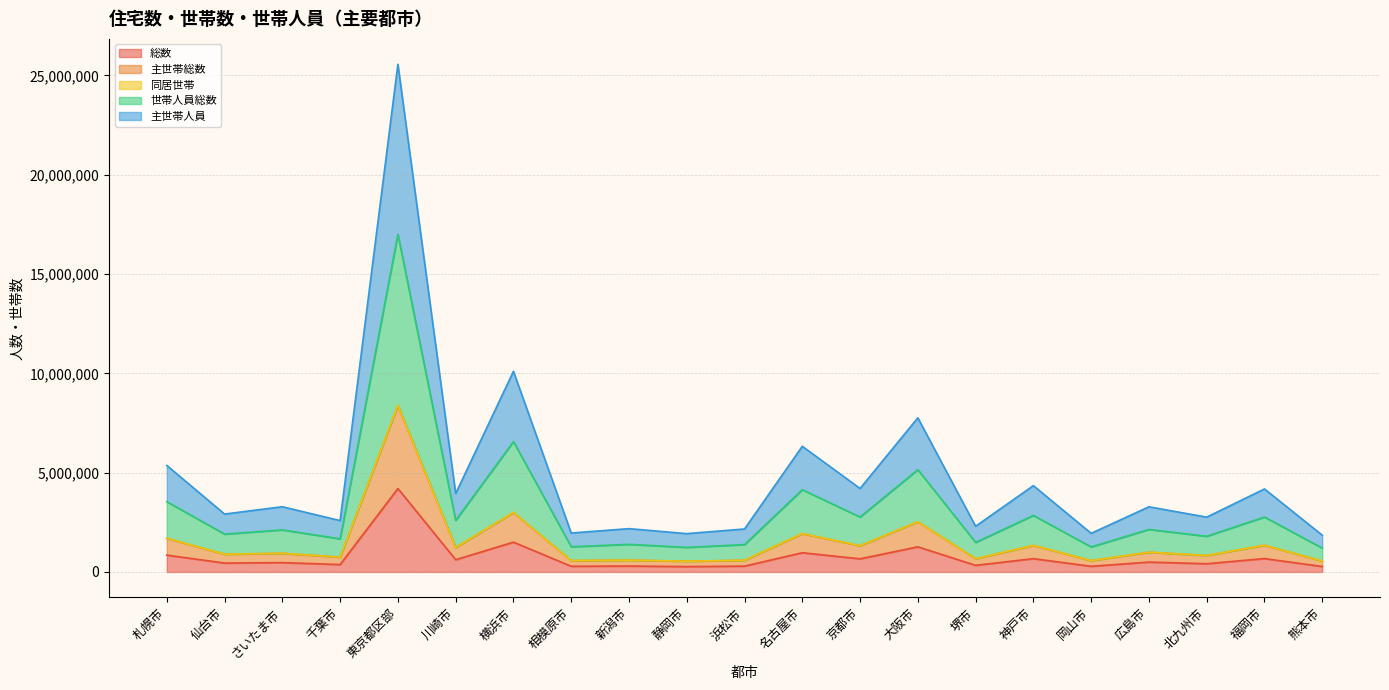

At which category is the sum across all series the highest?

東京都区部